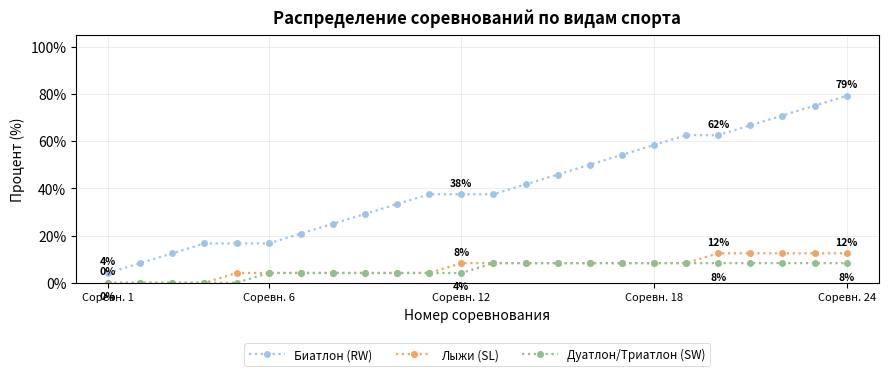

Which series has the largest total across all categories?

Биатлон (RW)